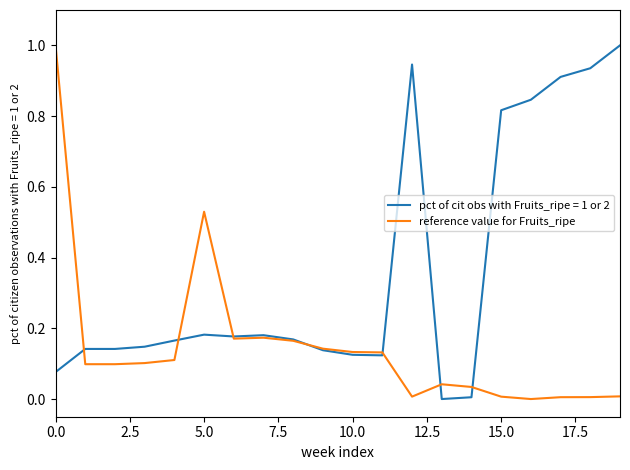

List the series in order of their overall mean, lowest first.

reference value for Fruits_ripe, pct of cit obs with Fruits_ripe = 1 or 2